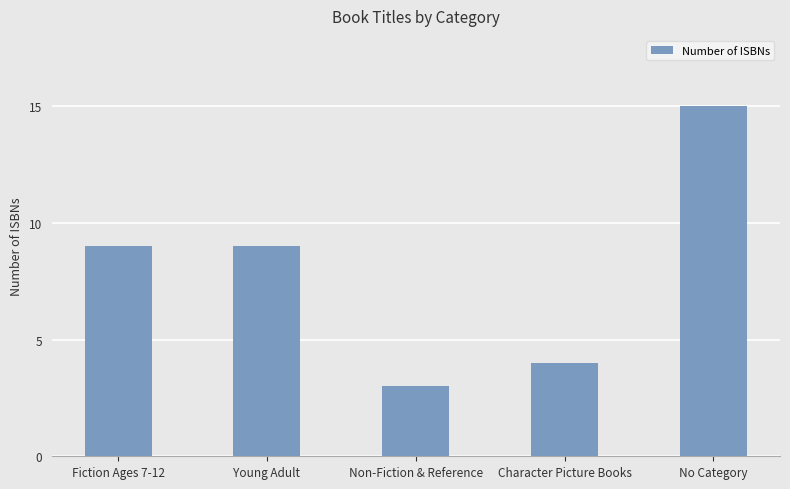

What is the value of the 1st bar from the left?

9